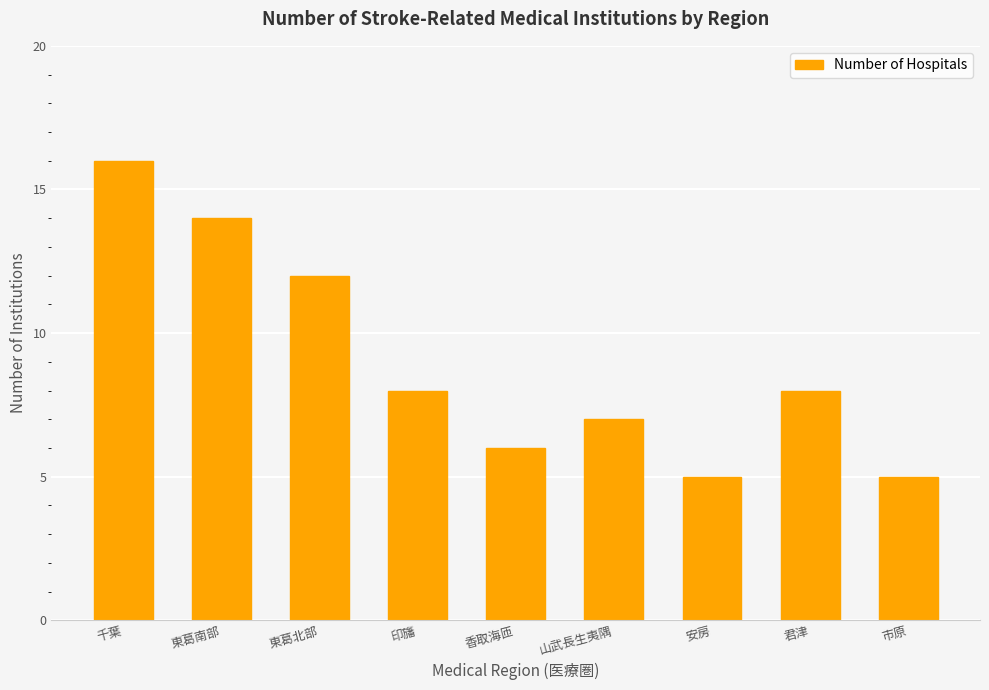

Does the chart contain stacked bars?

No